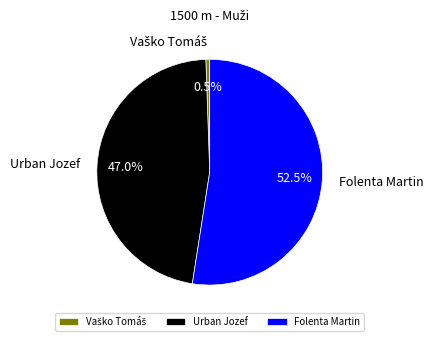

Does any single category account for the majority?

Yes